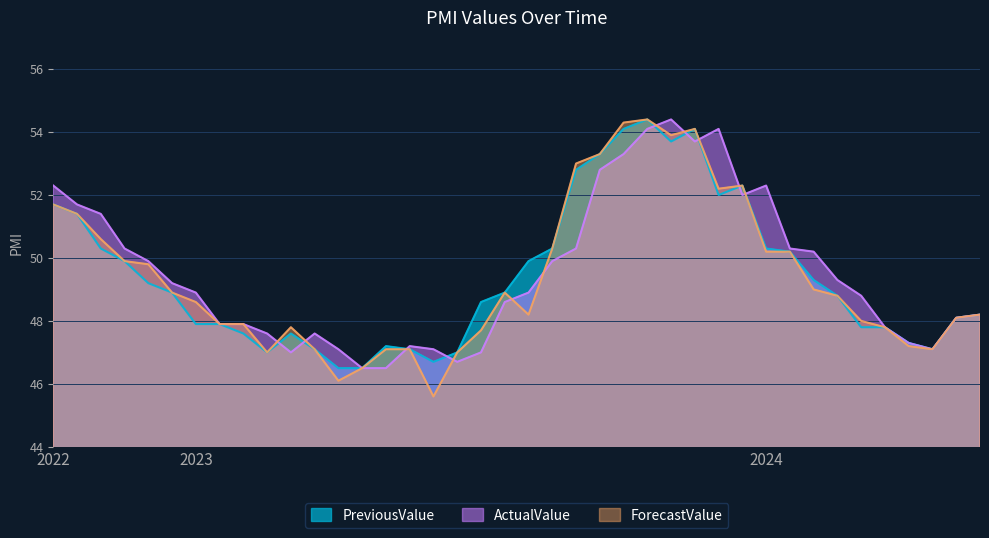

What is the value of the ActualValue point at the 26th from the left?

54.1